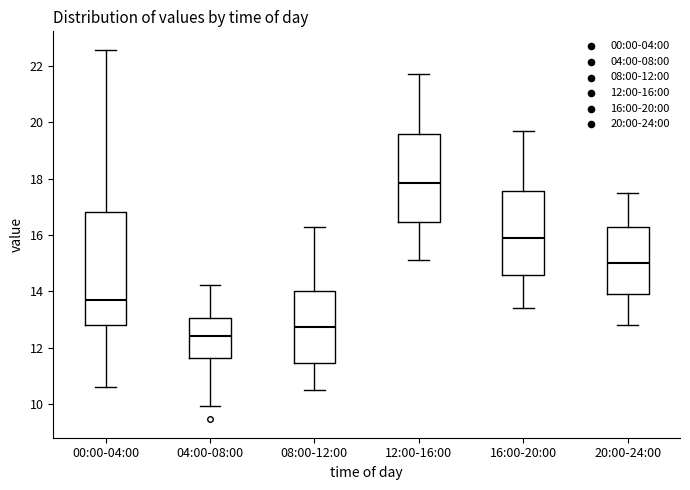

Which box's median line is the lowest?

04:00-08:00